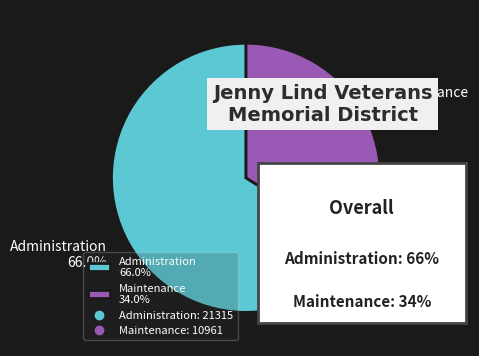

How many slices are in this pie chart?

2